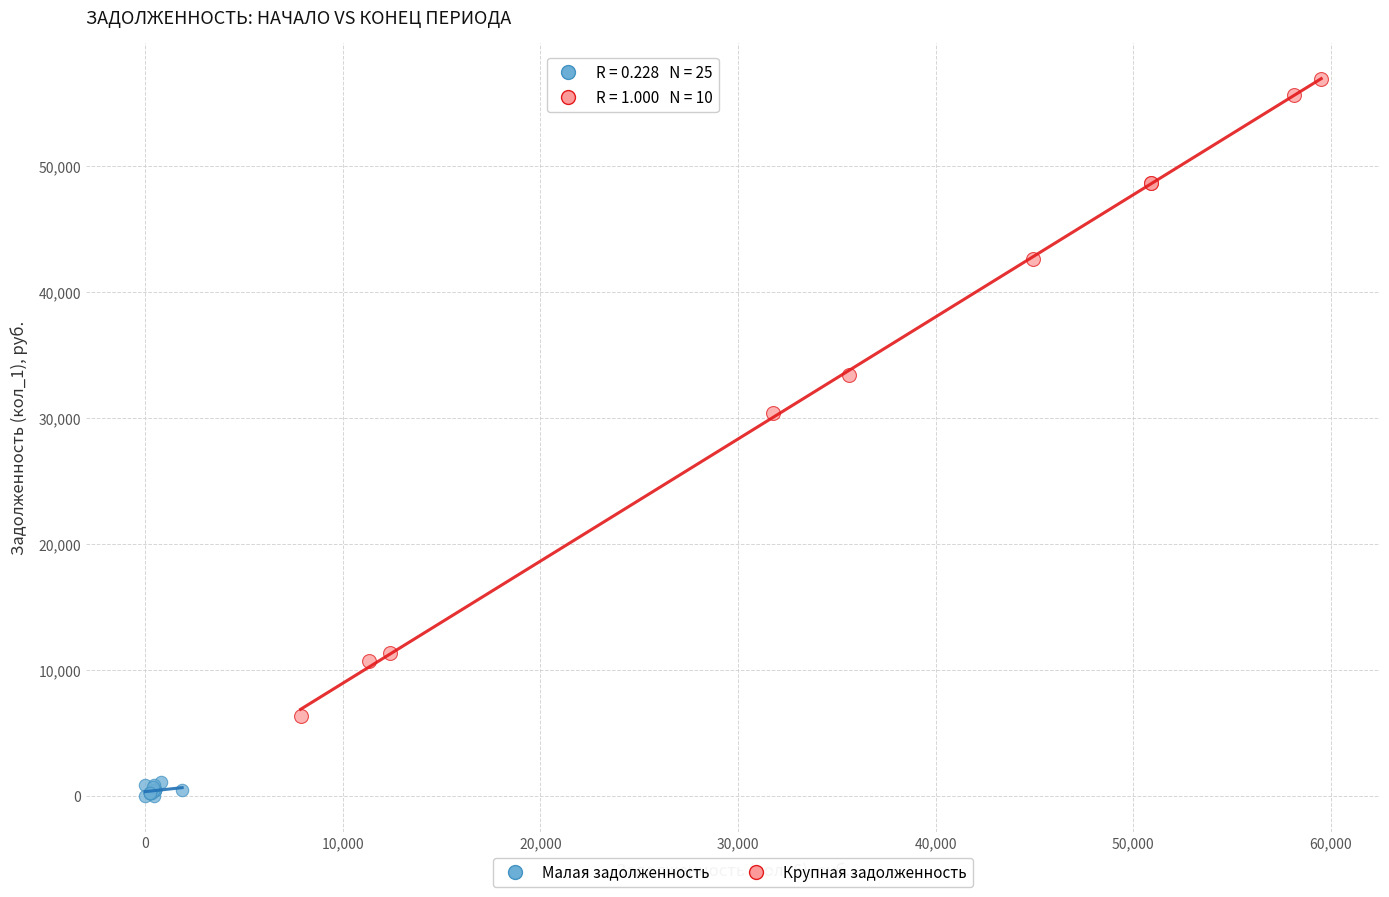

Which series has the widest spread of Y values?

Крупная задолженность